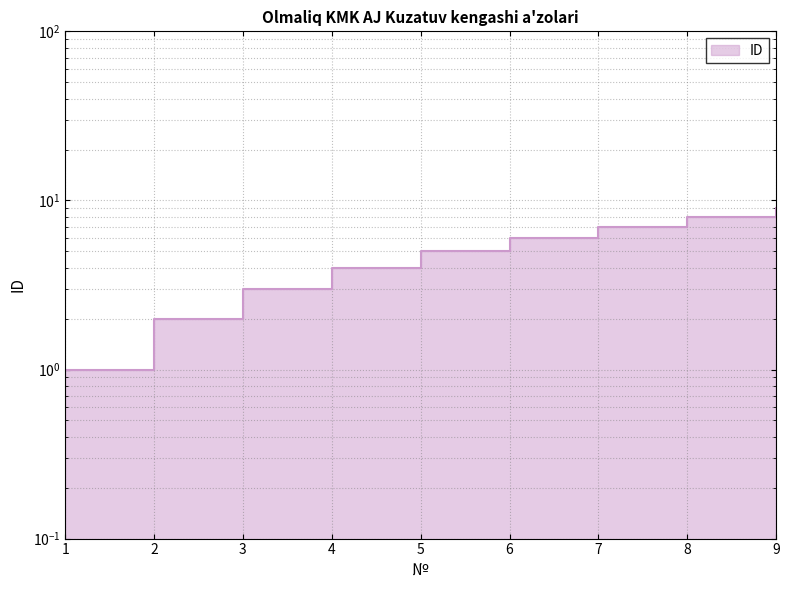

What is the minimum value shown in the chart?

1